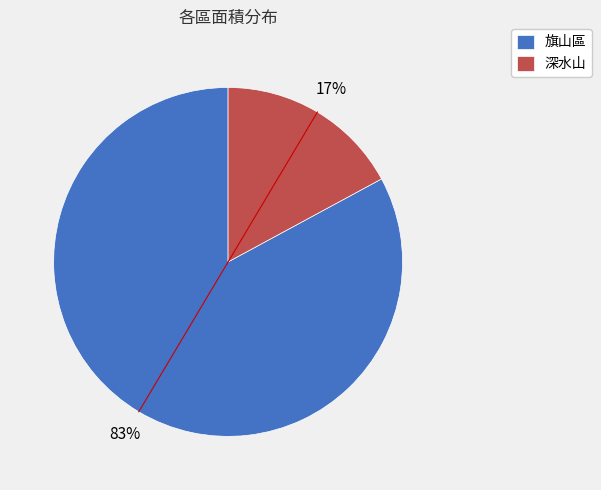

To the nearest percent, what is the difference between the 深水山 and 旗山區 slice percentages?

66%